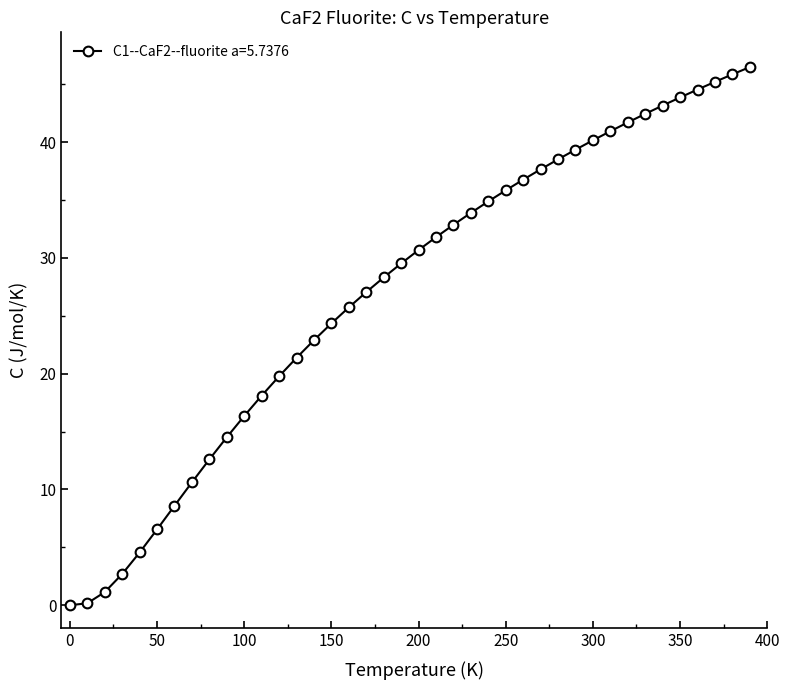

What is the value of the 37th point from the left?

44.5